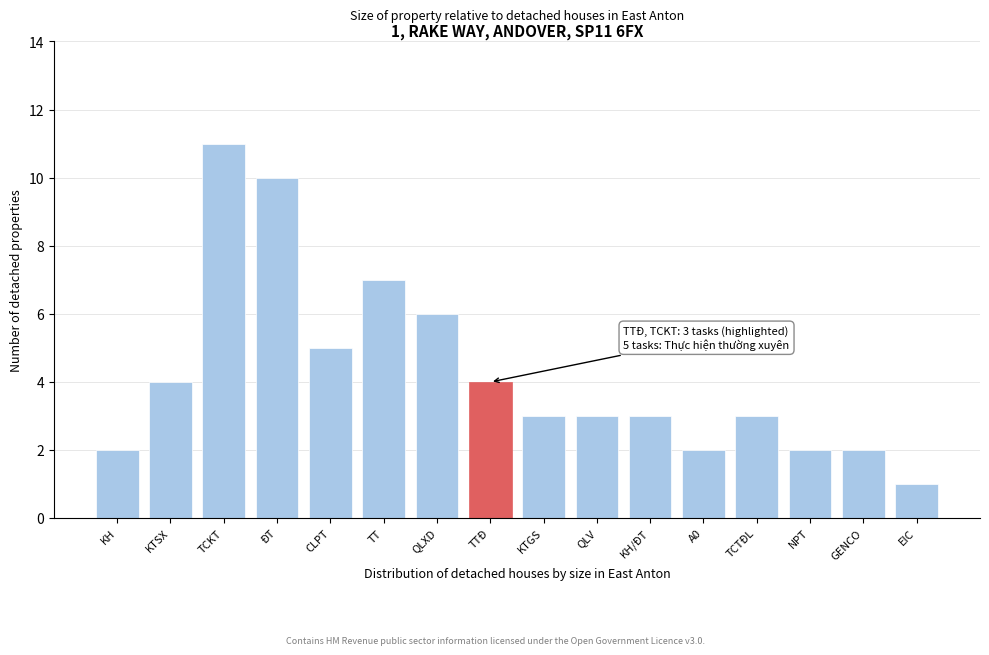

Reading left to right, list all the values displayed in this chart.

KH=2	KTSX=4	TCKT=11	ĐT=10	CLPT=5	TT=7	QLXD=6	TTĐ=4	KTGS=3	QLV=3	KH/ĐT=3	A0=2	TCTĐL=3	NPT=2	GENCO=2	EIC=1